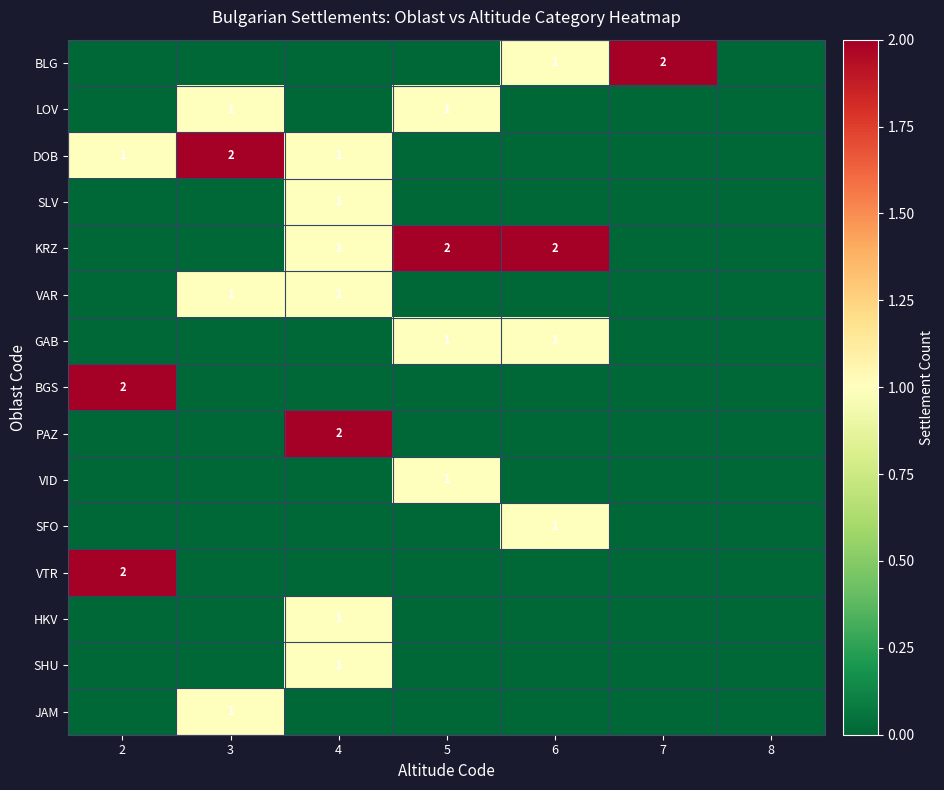

Between 7 and 5, which is larger?

7